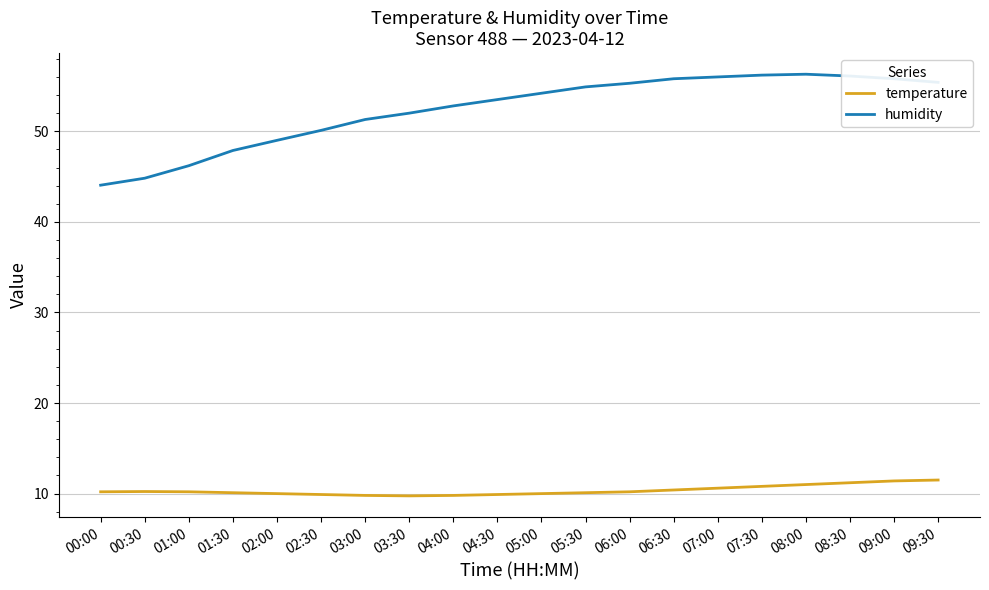

List the series in order of their overall mean, highest first.

humidity, temperature